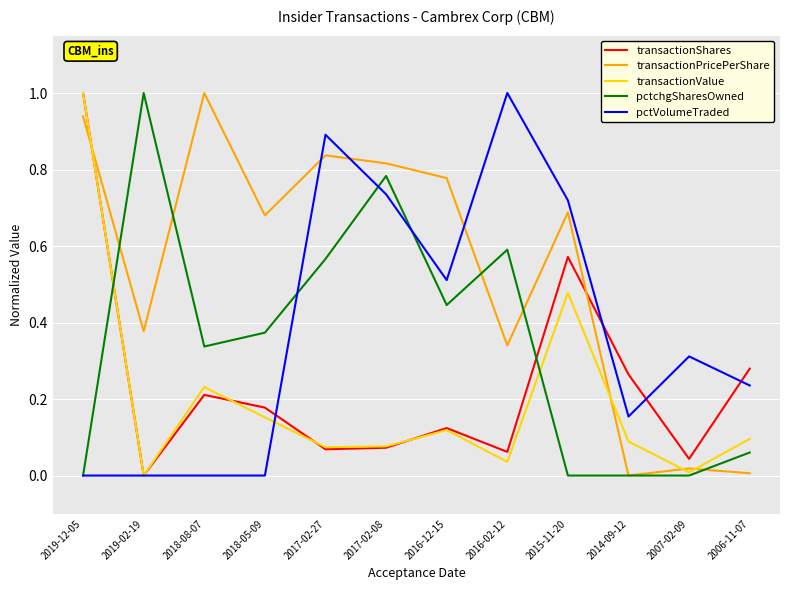

Which series has the largest total across all categories?

transactionPricePerShare